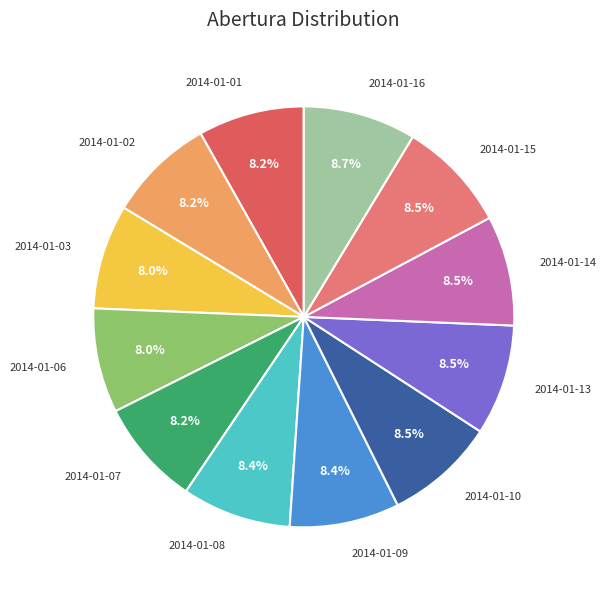

The 2014-01-08 slice represents 16% of the pie. True or false?

False